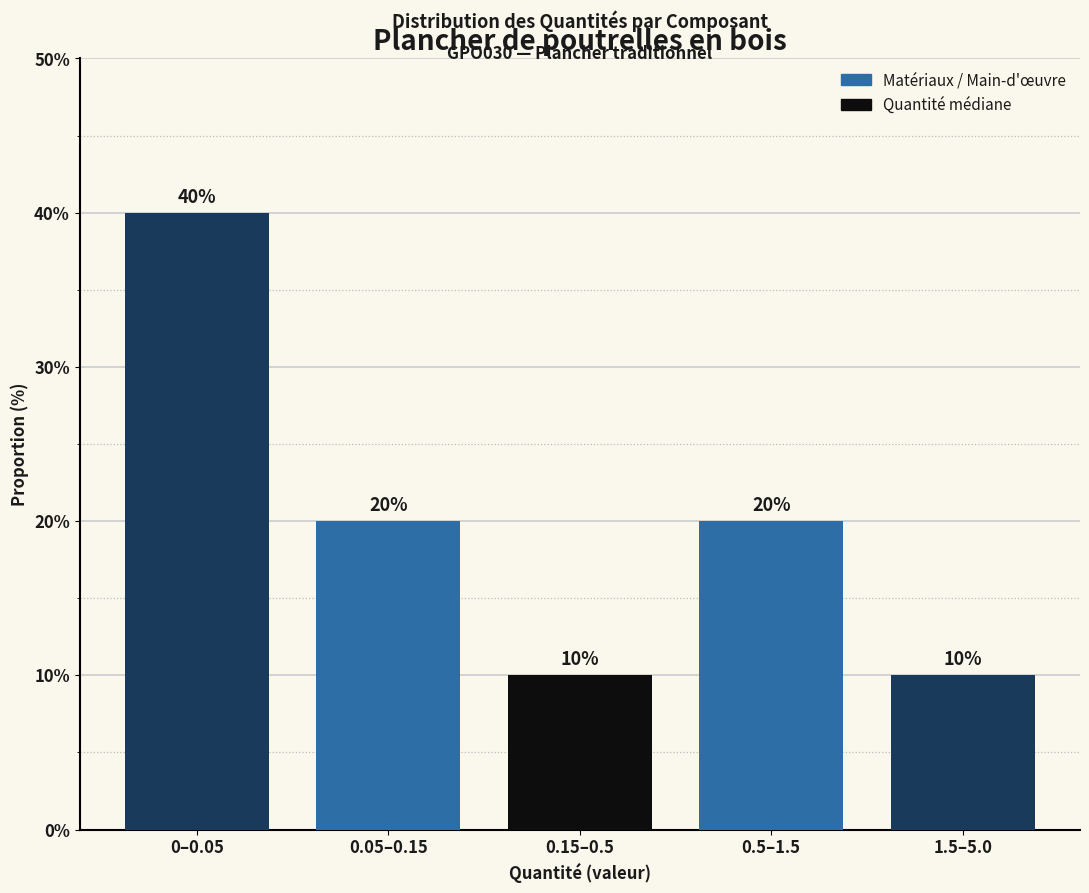

Reading left to right, list all the values displayed in this chart.

40	20	10	20	10